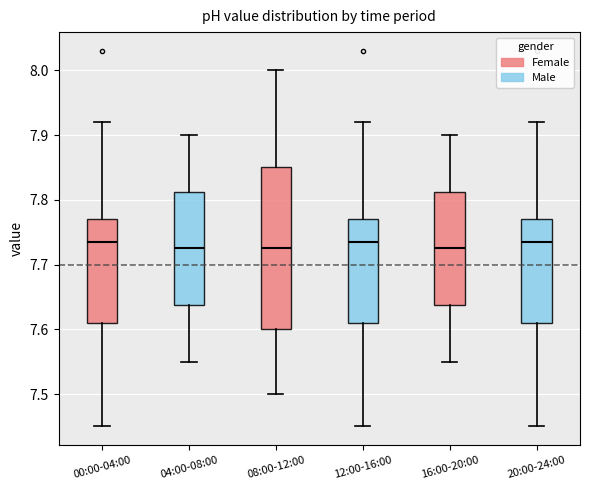

Which box is the tallest, from its lower edge to its upper edge?

08:00-12:00